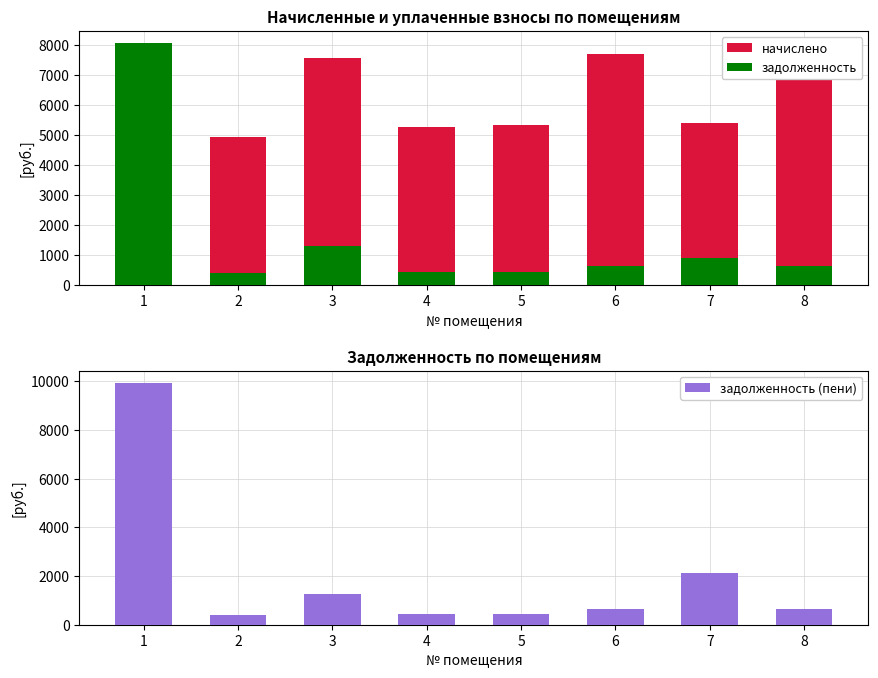

Which series has the largest total across all categories?

начислено